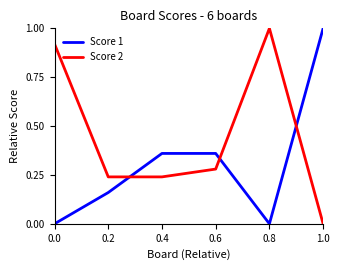

What is the total value across all series at 1.0?

1.0